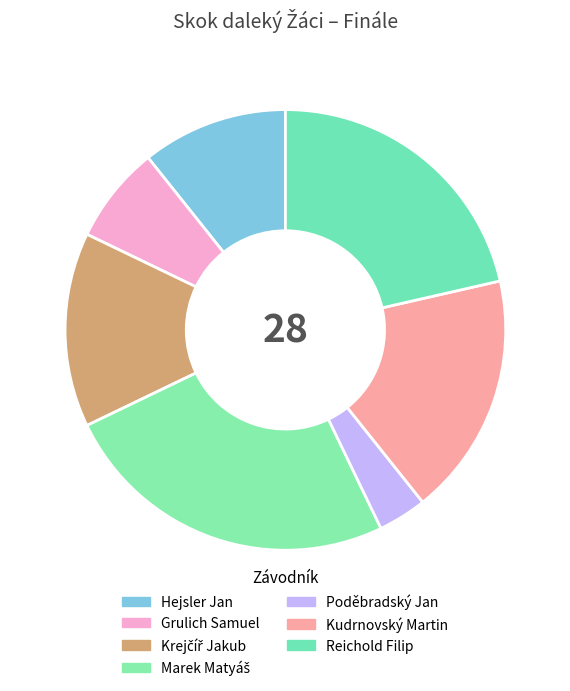

What percentage is the Krejčíř Jakub slice, to the nearest percent?

14%